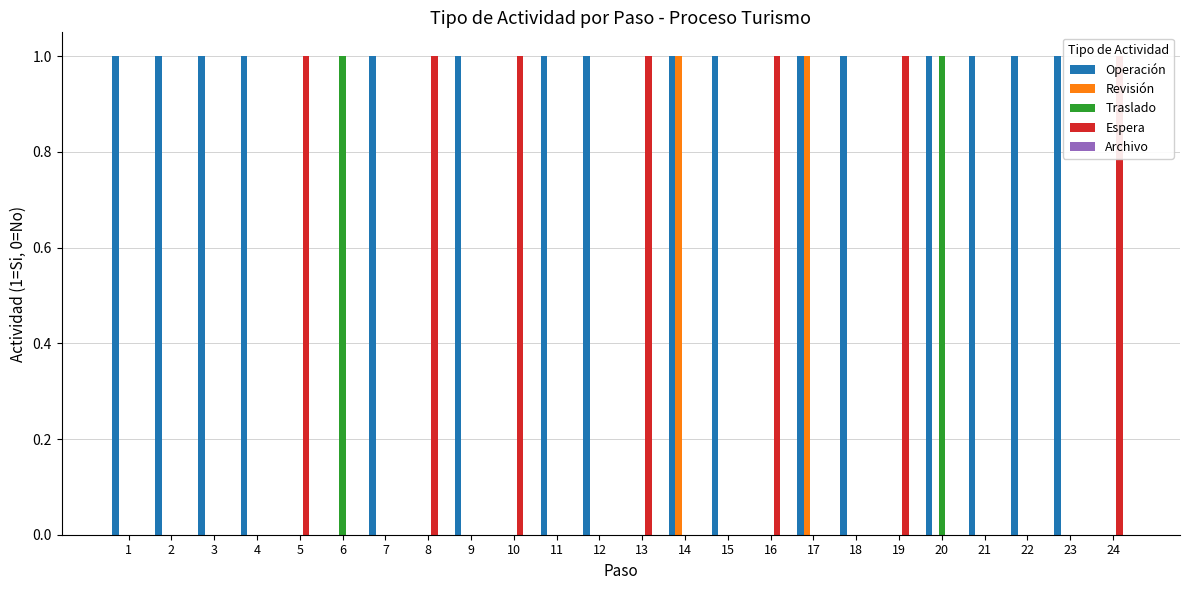

How many bars are there in each group?

5